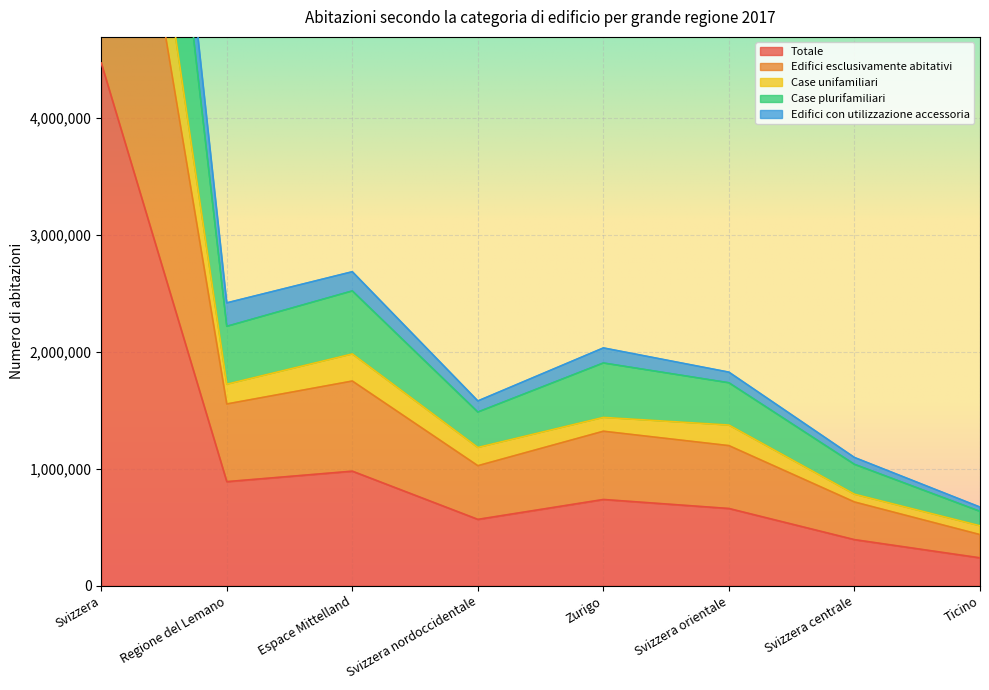

At how many categories does at least one series exceed 4174111?

1